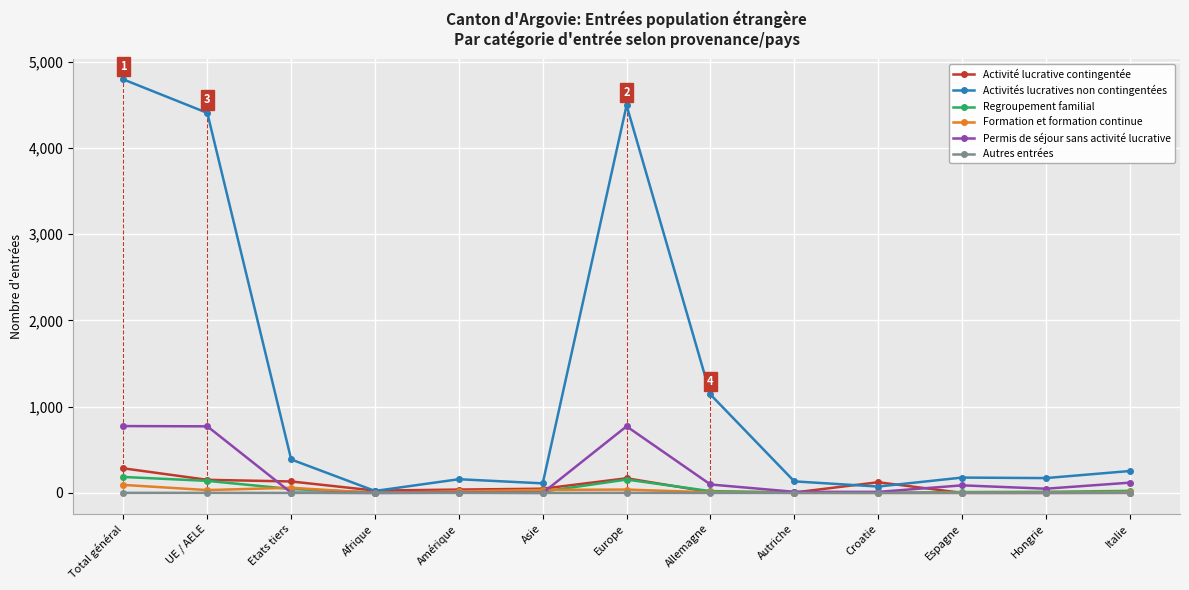

Which series has the widest spread of values?

Activités lucratives non contingentées